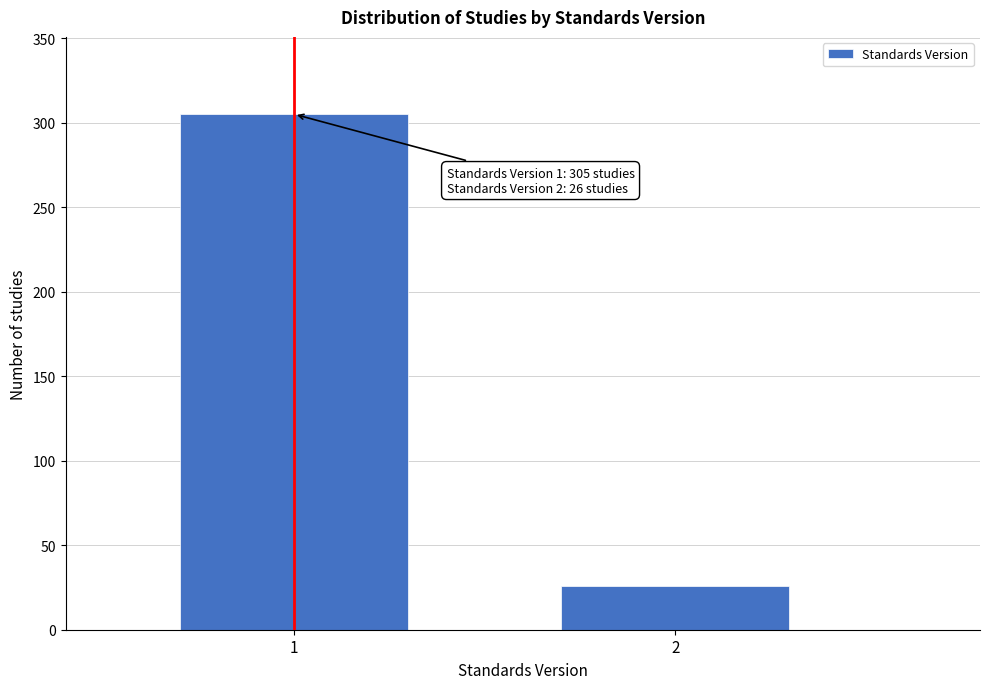

Reading right to left, what are all the values shown in this chart?

26	305